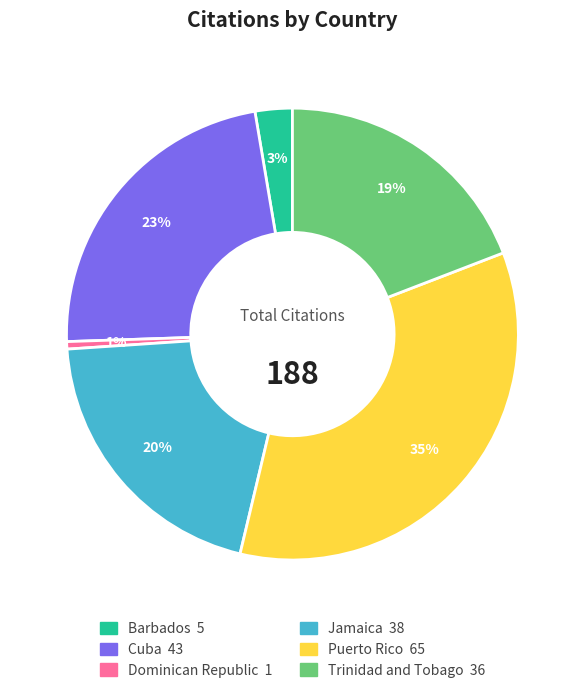

How many slices are in this pie chart?

6